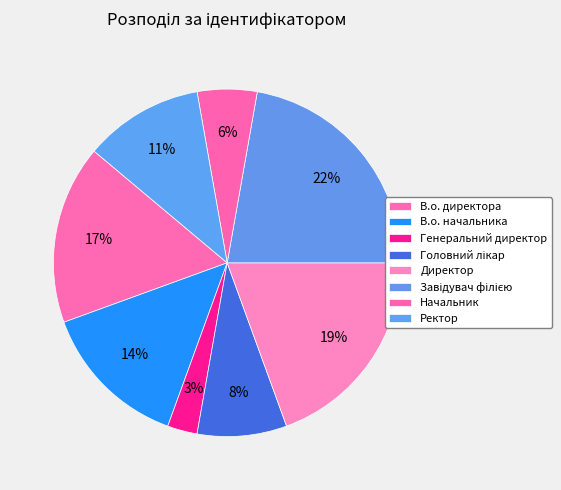

How many slices are in this pie chart?

8